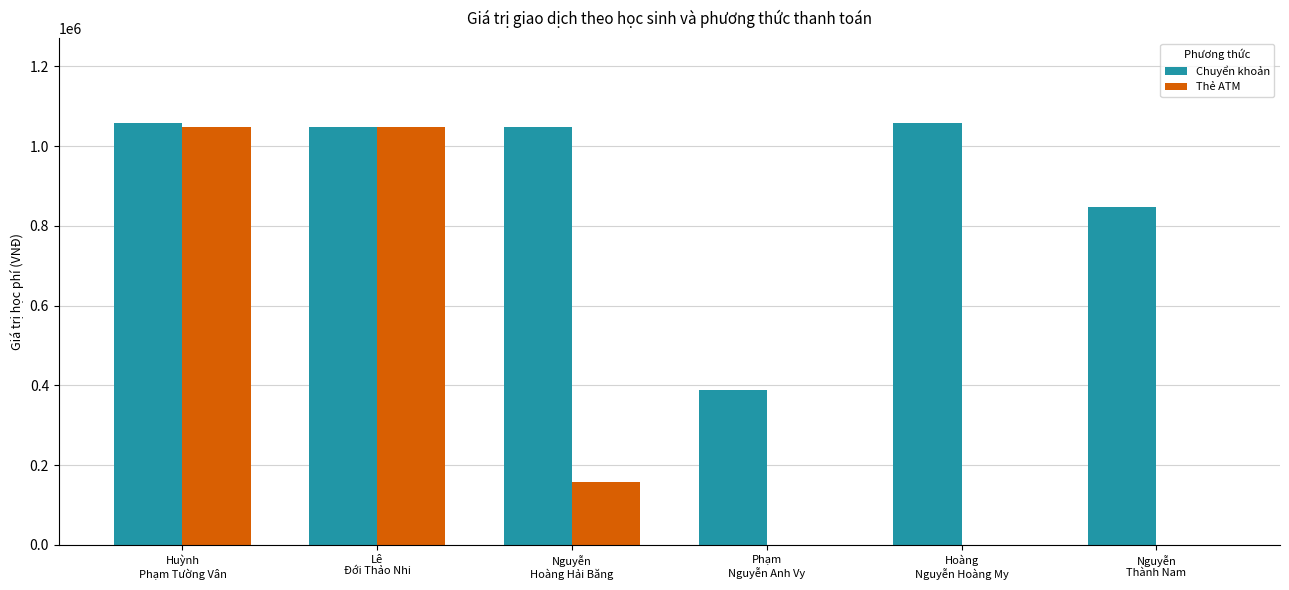

At which label is Thẻ ATM closest to 523500?

Nguyễn
Hoàng Hải Băng